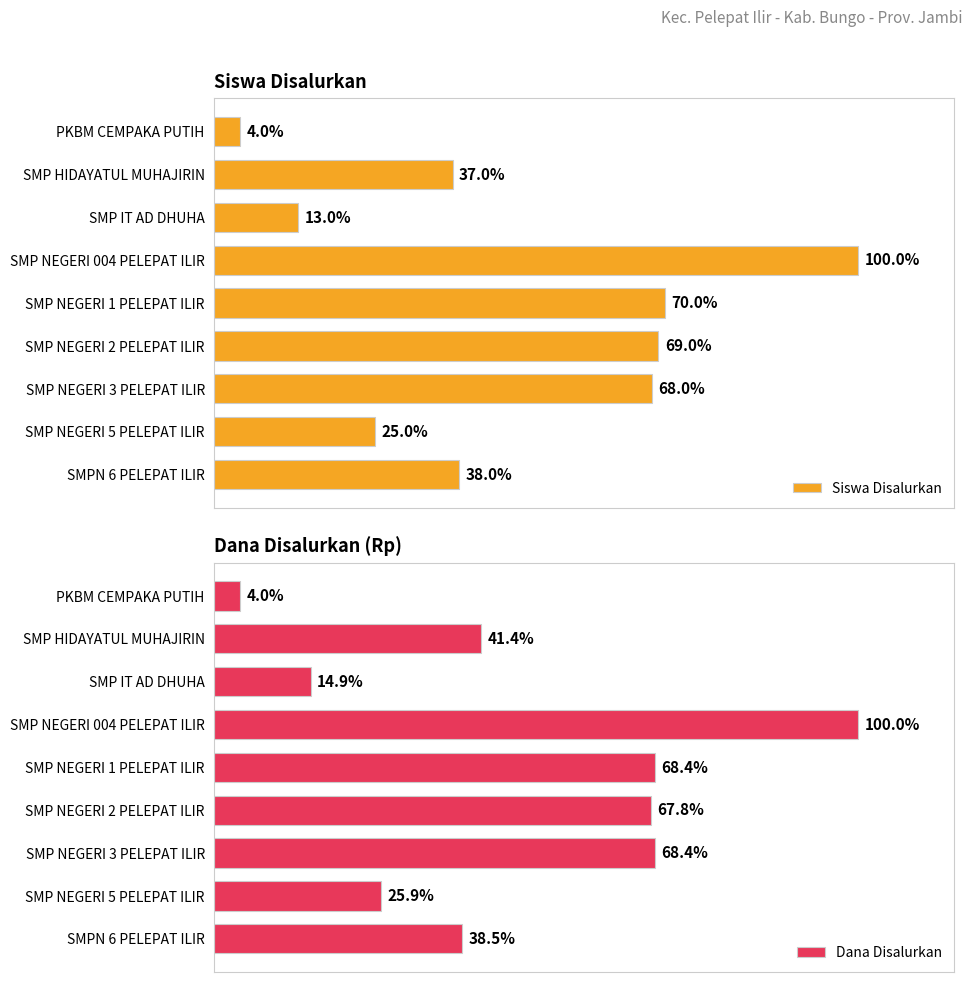

Where is Siswa Disalurkan nearest to the value 52?

SMPN 6 PELEPAT ILIR